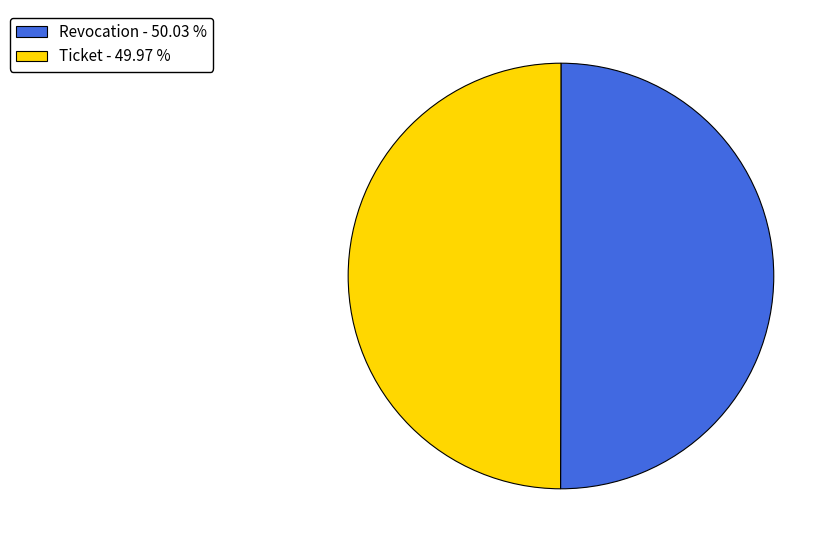

What is the ratio of the value at Revocation - 50.03 % to the value at Ticket - 49.97 %?

1.0